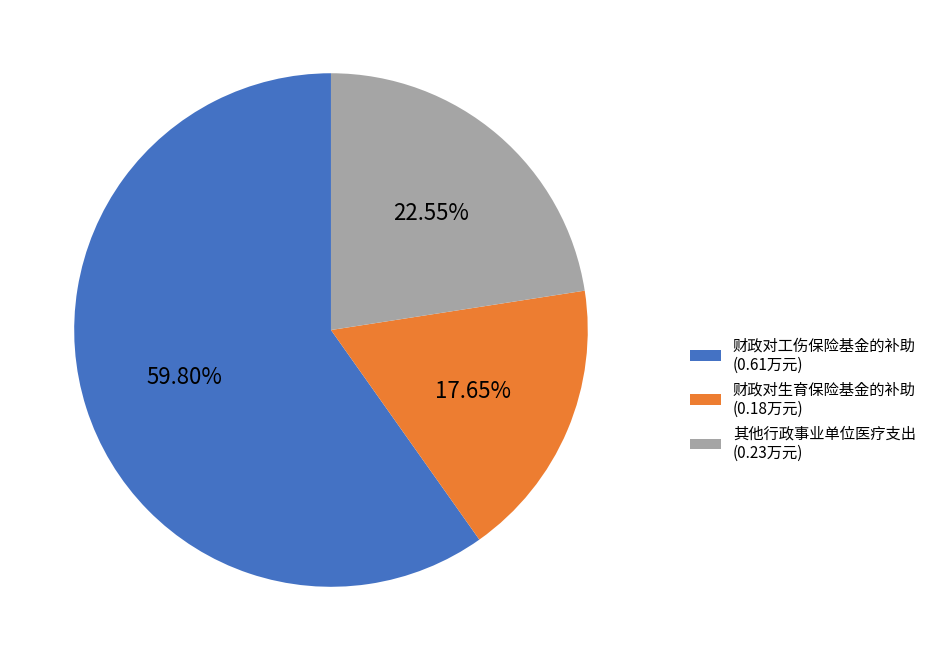

Do 其他行政事业单位医疗支出 (0.23万元) and 财政对工伤保险基金的补助 (0.61万元) together represent more than half of the pie?

Yes